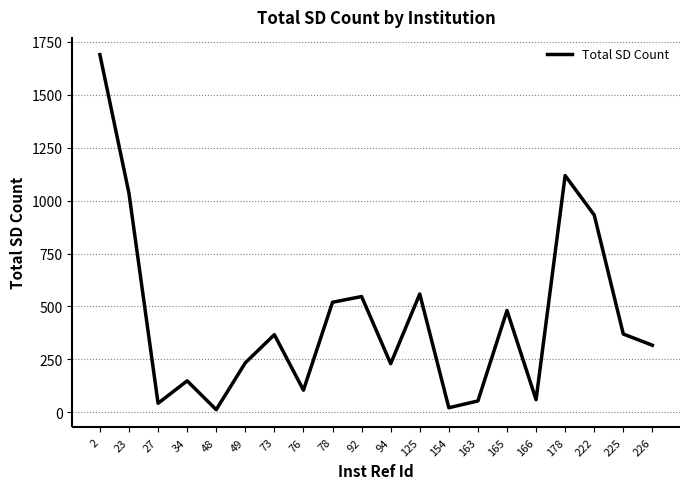

What is the maximum value shown in the chart?

1689